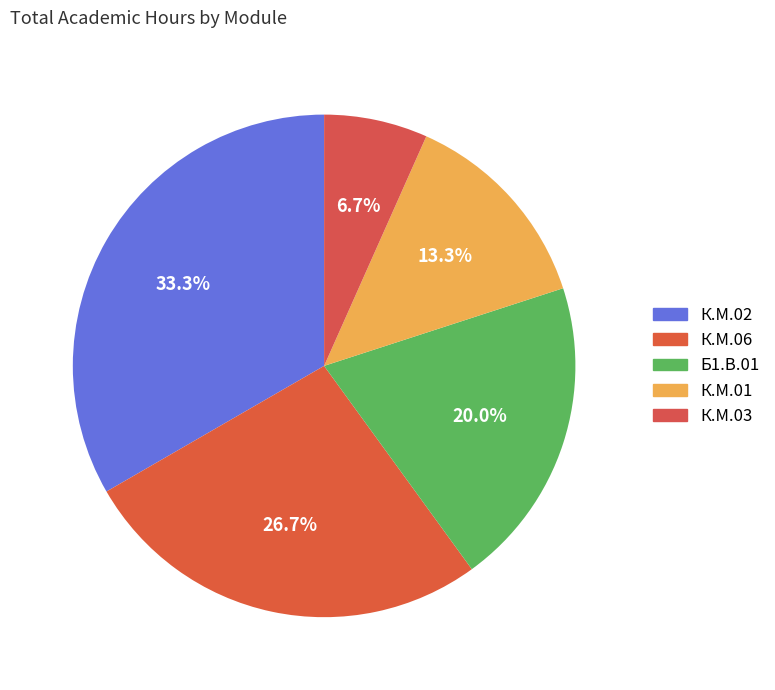

What is the change in value from К.М.06 to Б1.В.01?

-36